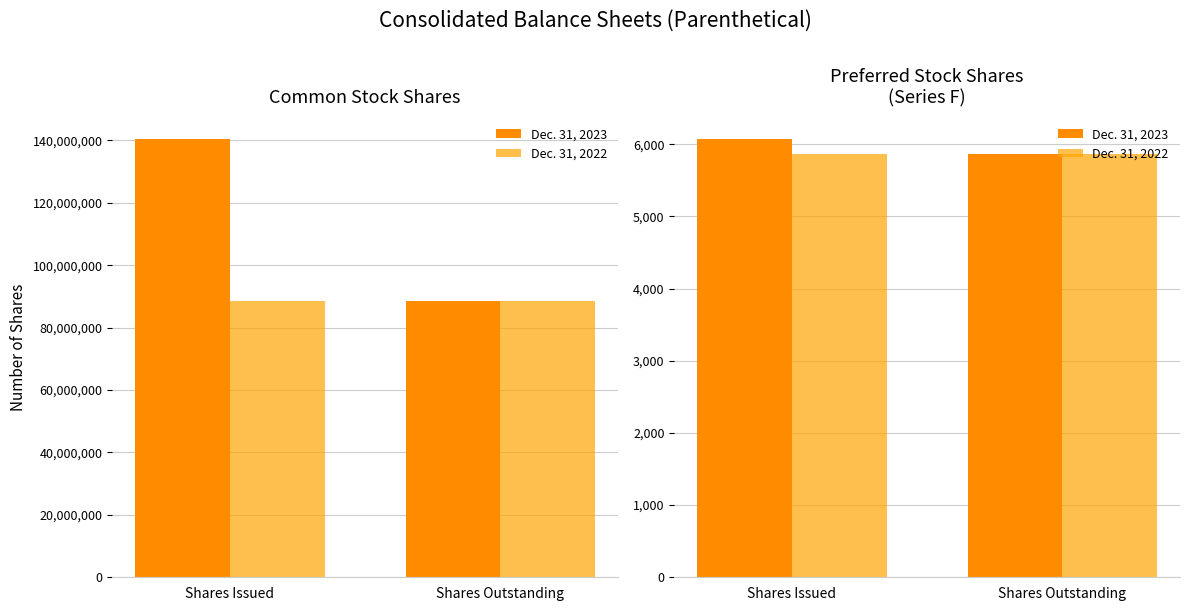

What position from the right is Shares Issued?

2